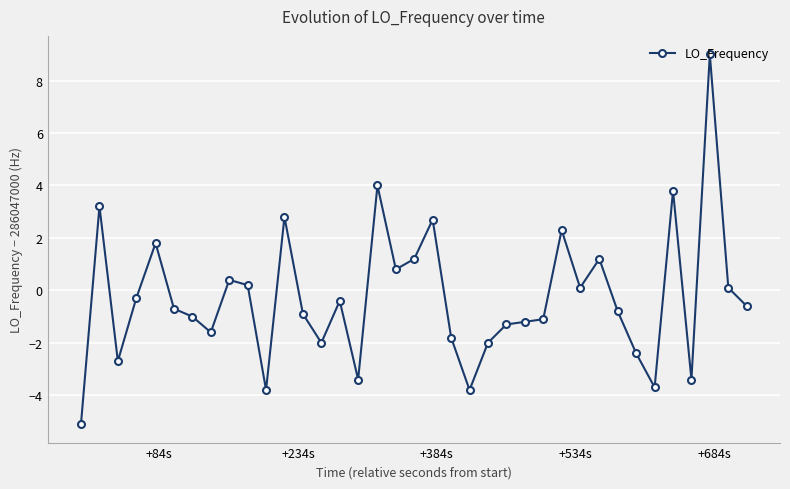

What is the maximum value shown in the chart?

9.0